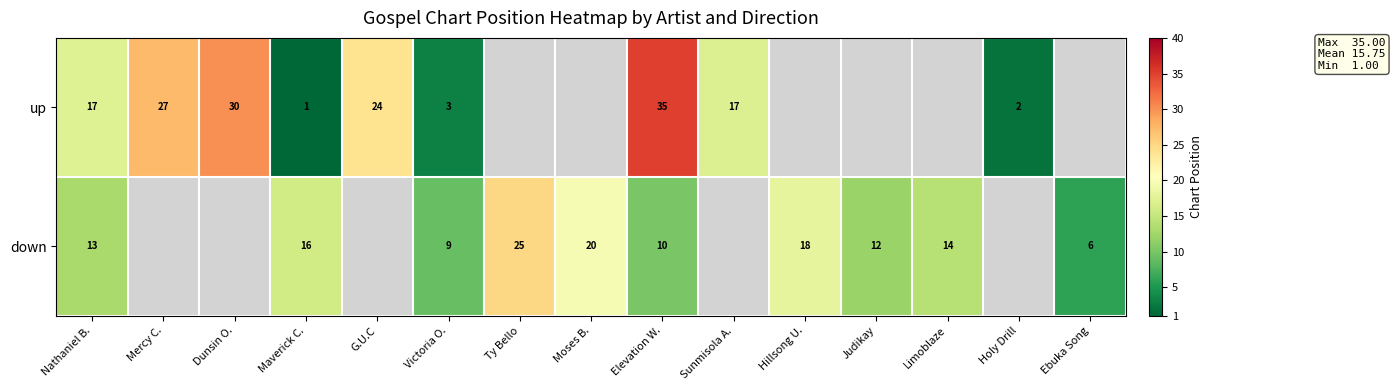

What is the lowest value of the up series?

1.0